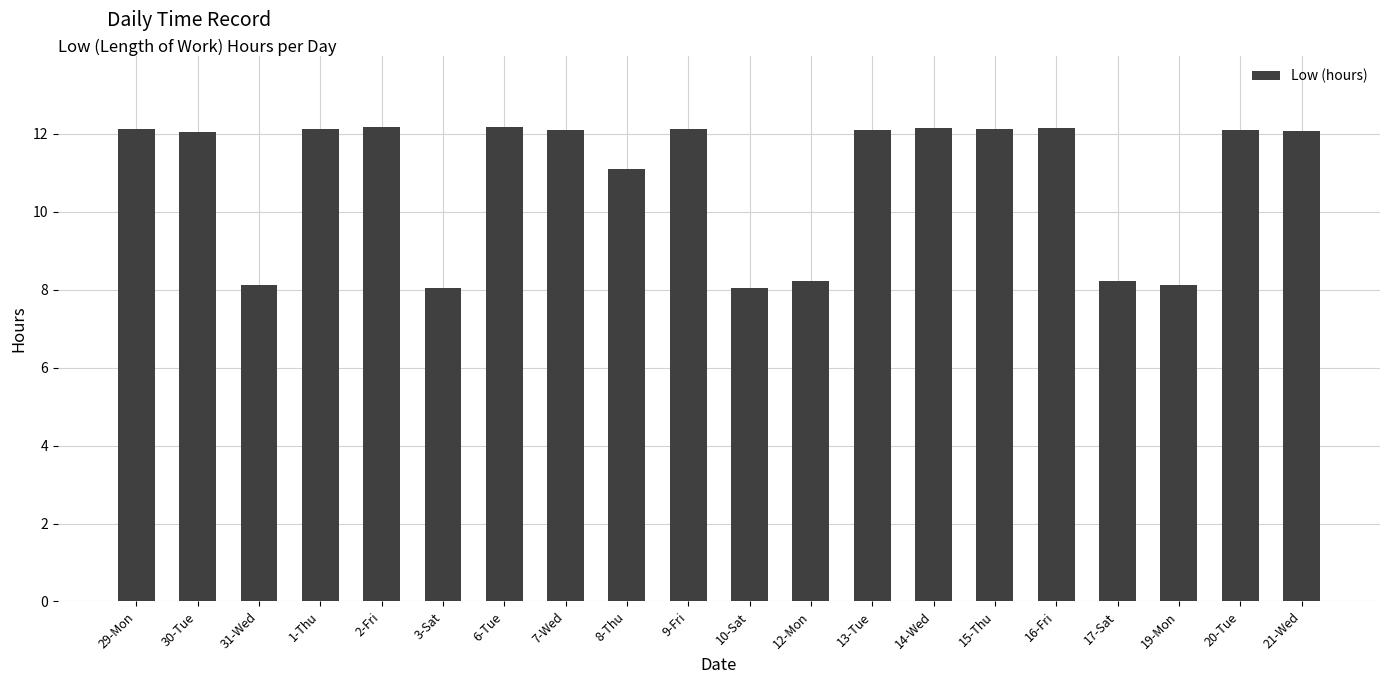

What is the sum of the values at 2-Fri and 31-Wed?

20.3